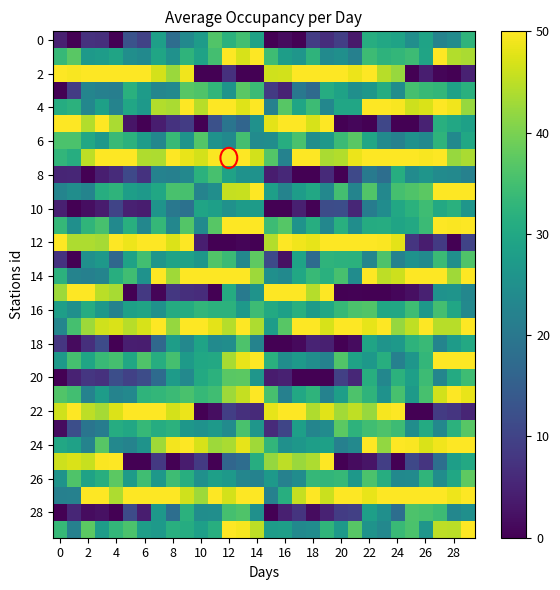

How many data points does each series have?

30